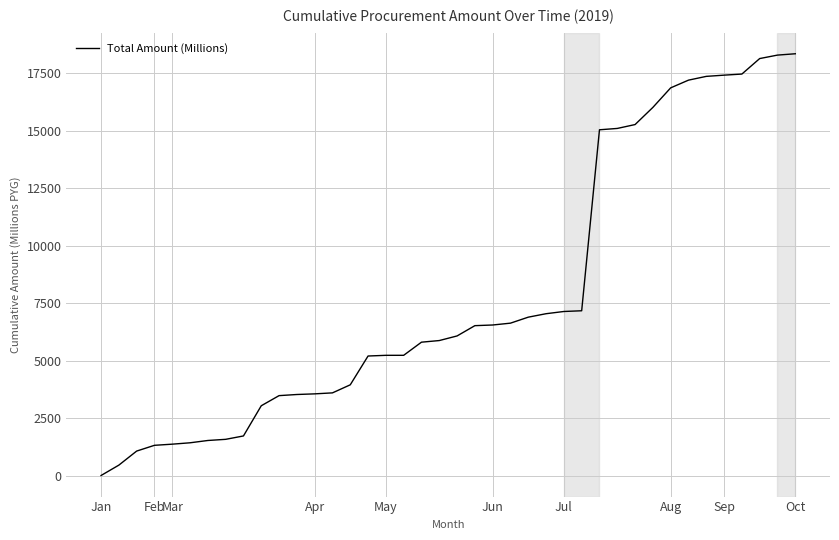

What is the difference between the maximum and minimum values?

18307.0